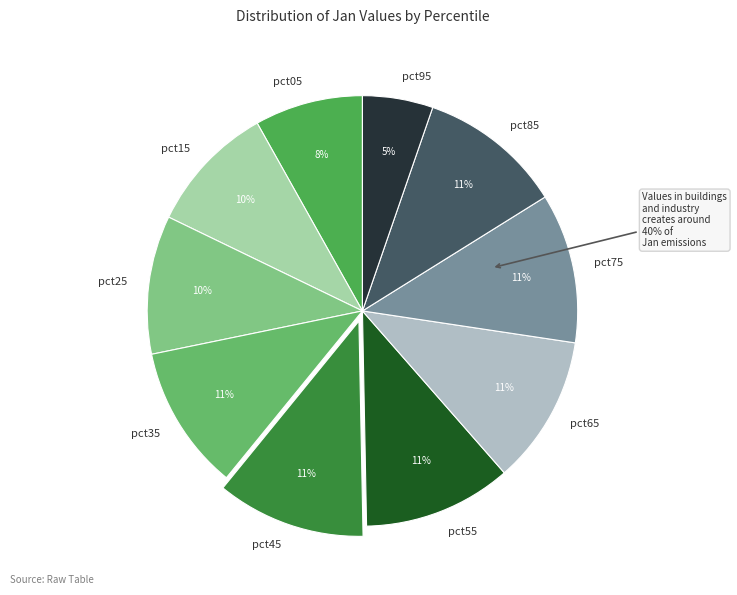

Count the number of slices in the pie.

10